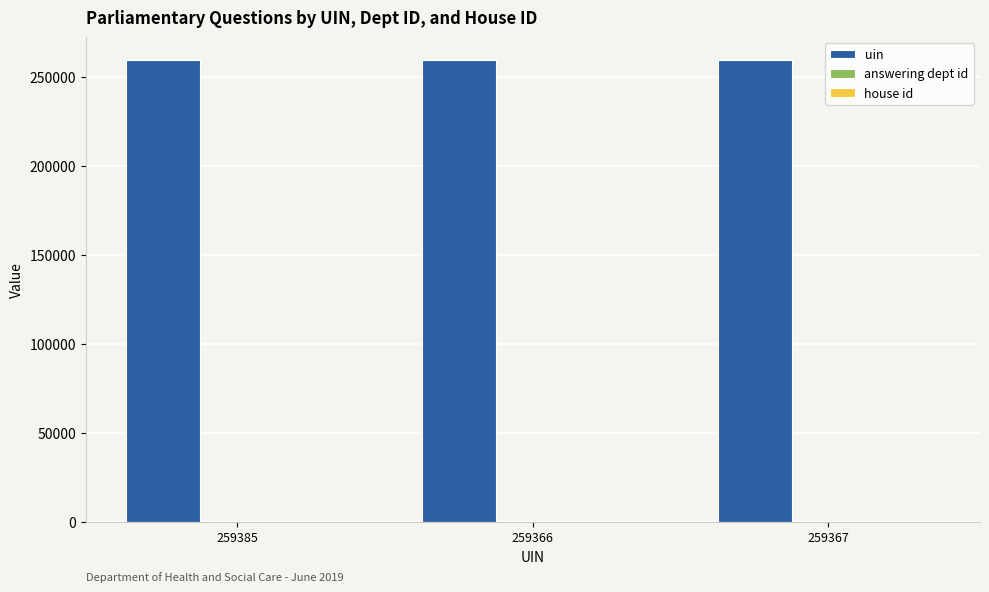

Are the bars grouped side by side (vs. stacked)?

Yes